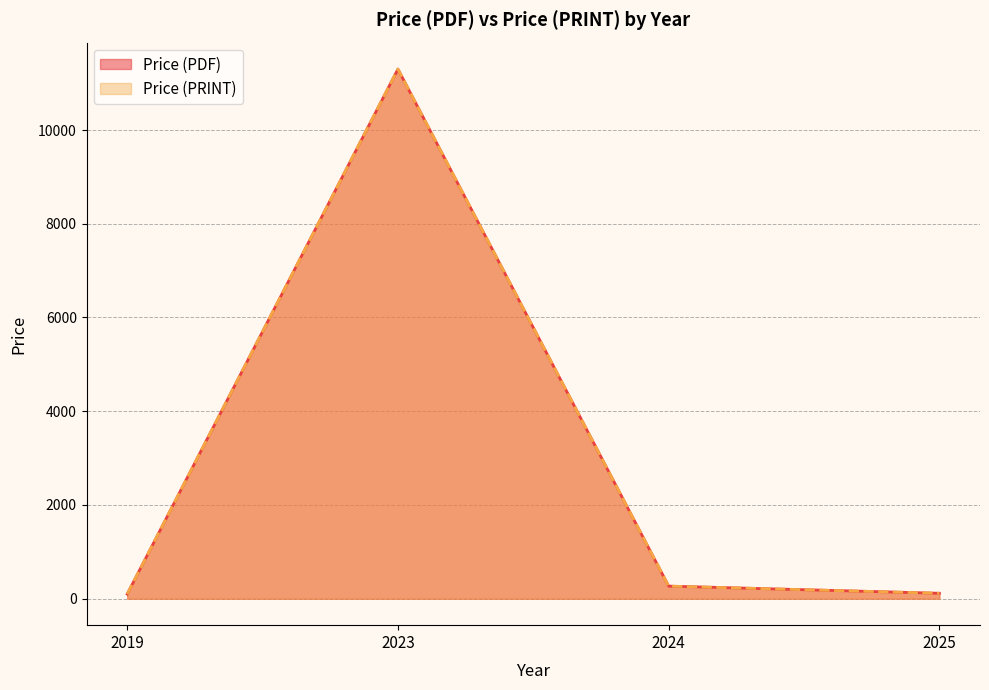

Between 2024 and 2019, which series saw the biggest shift?

Price (PDF)